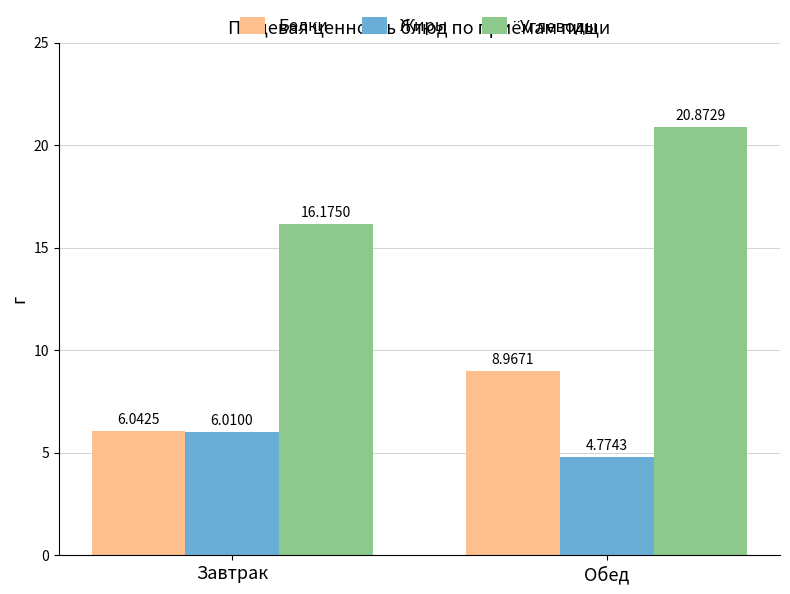

What are all the series names shown in the legend?

Белки, Жиры, Углеводы